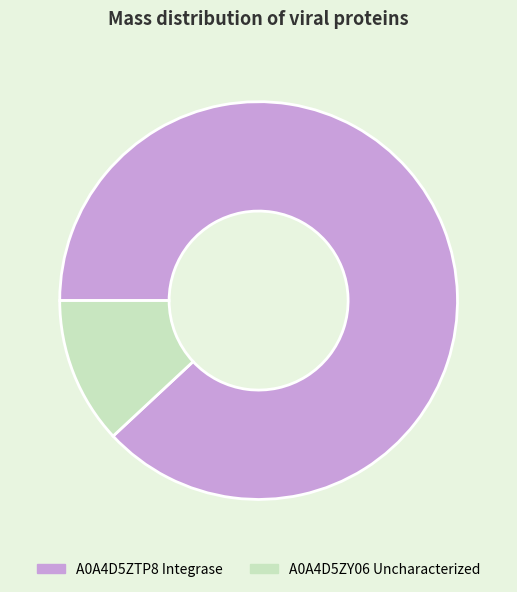

True or false: A0A4D5ZTP8 Integrase accounts for 88% of the total.

True